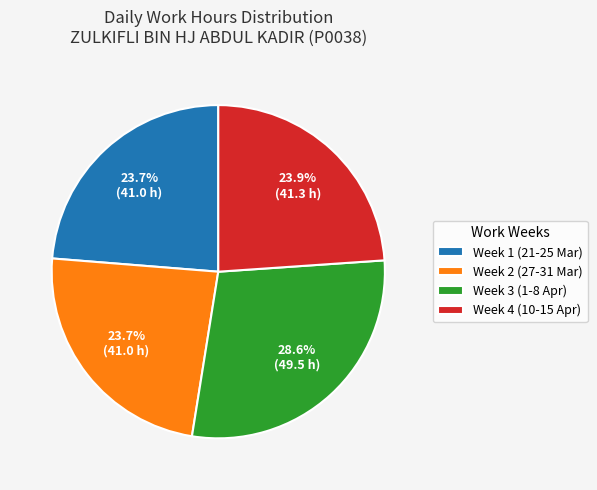

Is there any slice that represents more than half of the pie?

No